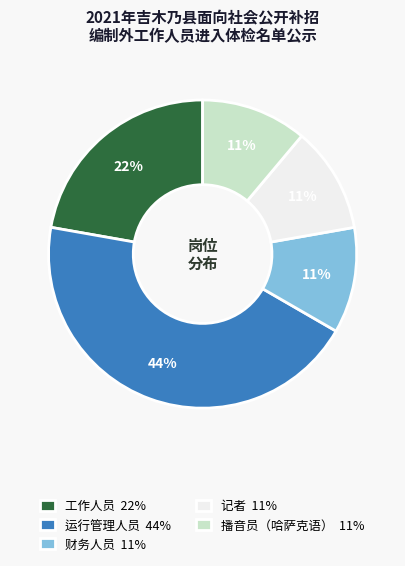

True or false: 记者 accounts for 11% of the total.

True